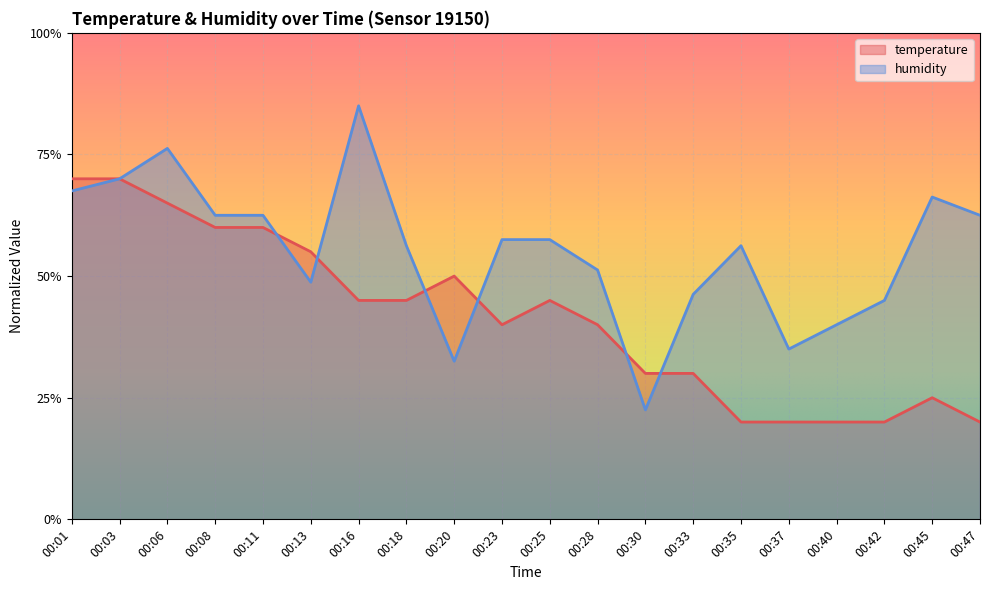

How many distinct data groups are displayed?

2